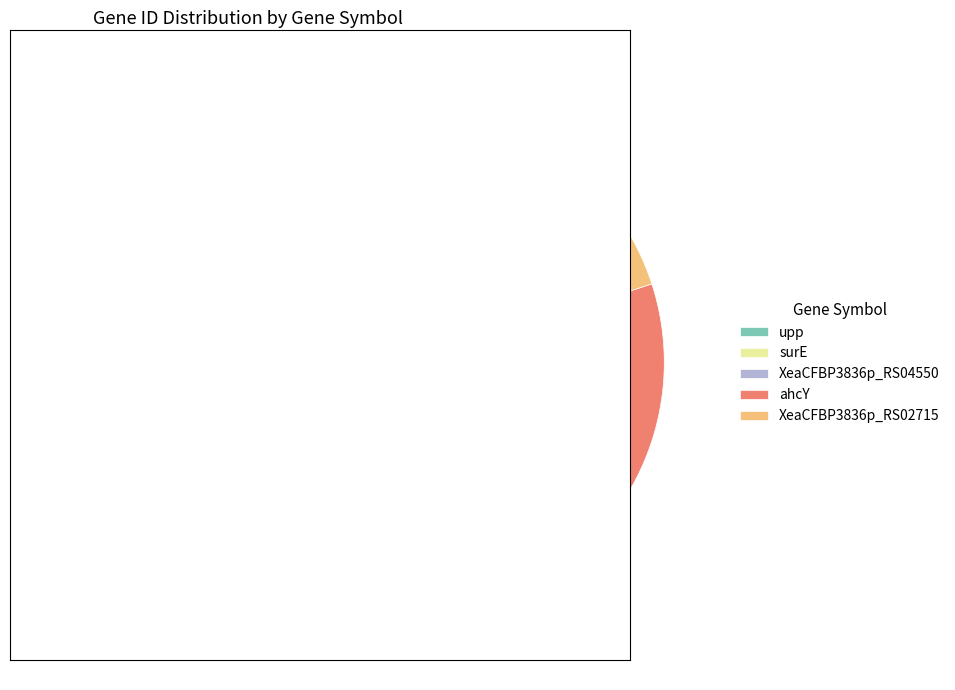

Does any single category account for the majority?

No